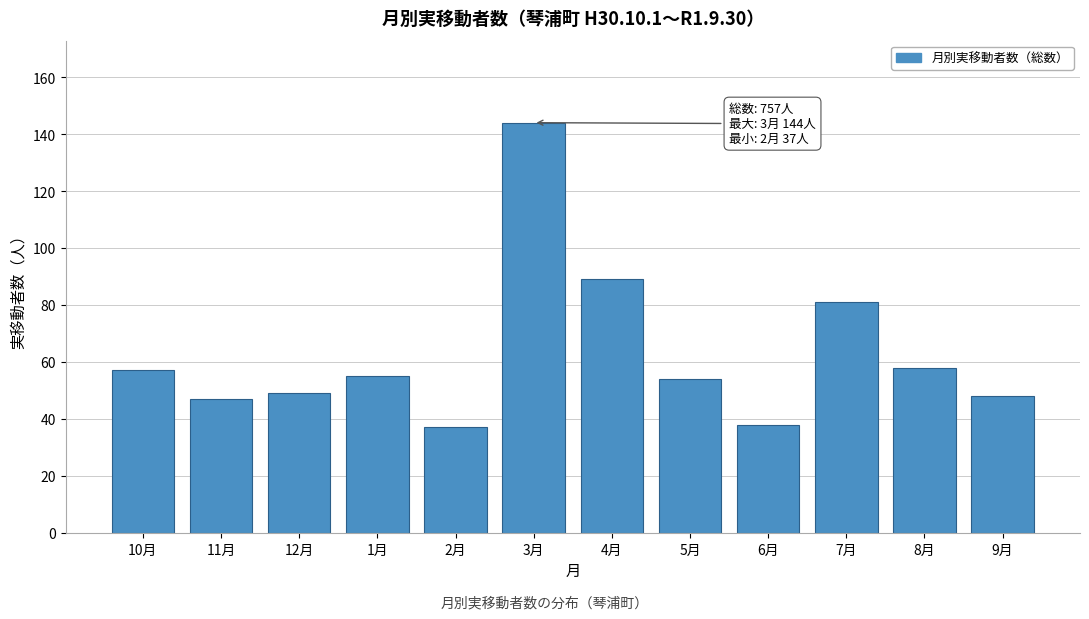

Reading left to right, transcribe all the data shown in this chart.

57	47	49	55	37	144	89	54	38	81	58	48